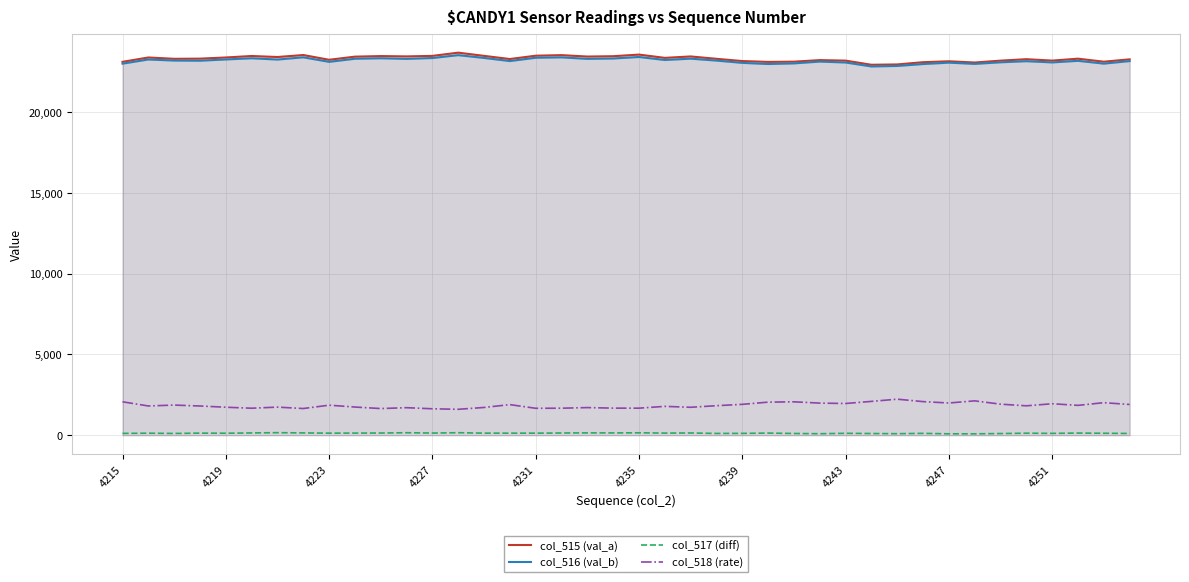

What are all the series names shown in the legend?

col_515 (val_a), col_516 (val_b), col_517 (diff), col_518 (rate)